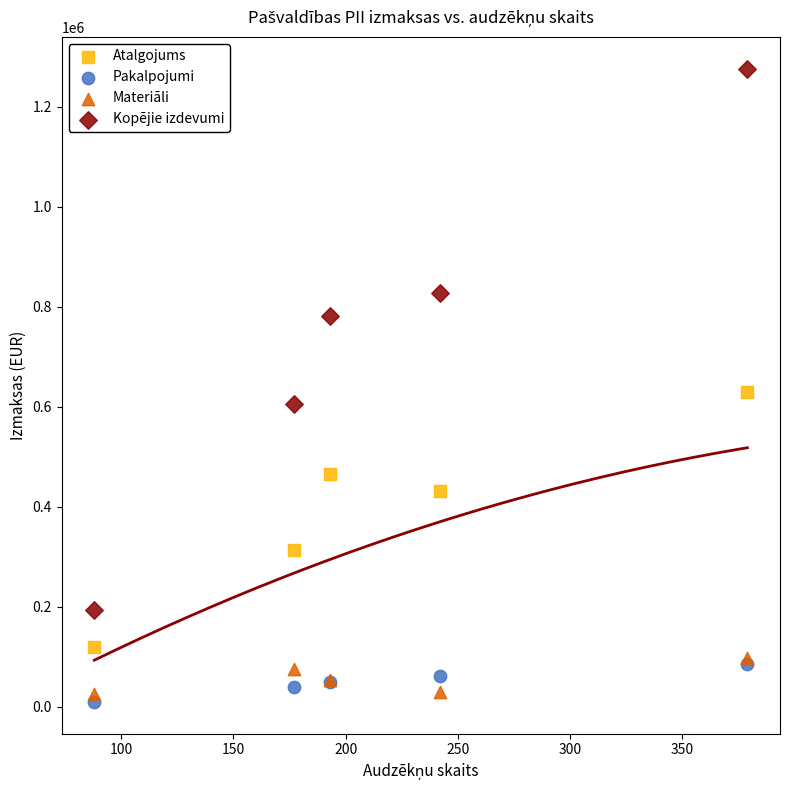

In the Kopējie izdevumi series, what Y value is closest to 734453?

782183.4